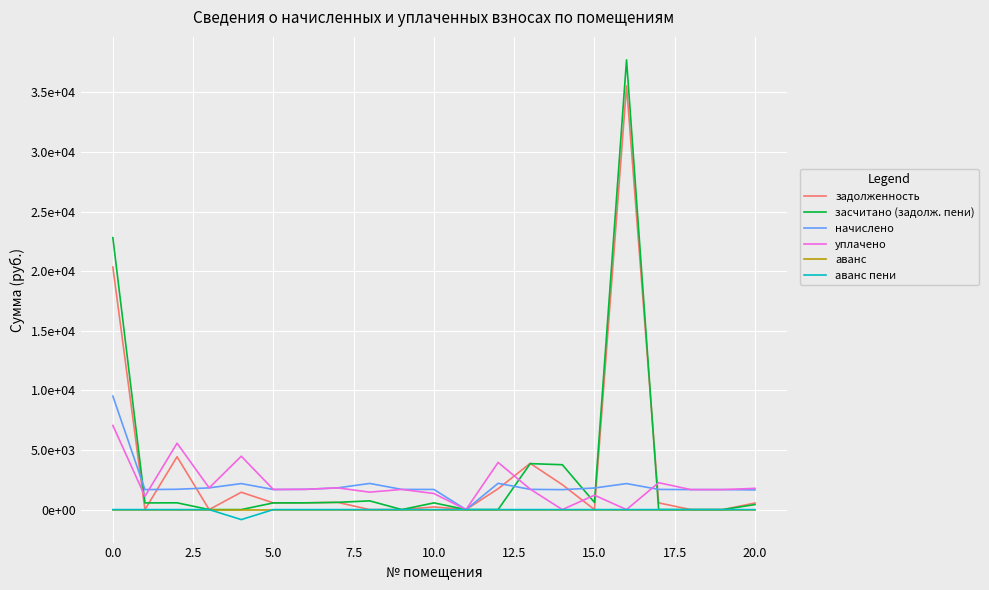

What is the maximum value for задолженность?

35551.8